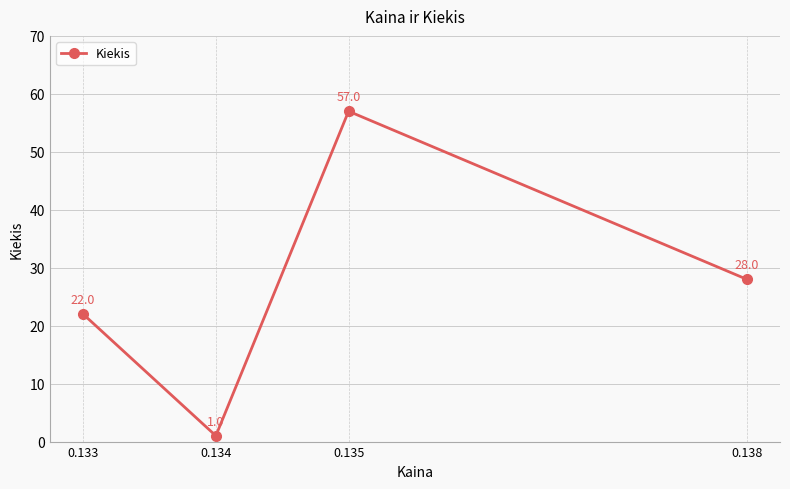

Reading right to left, transcribe all the data shown in this chart.

28	57	1	22